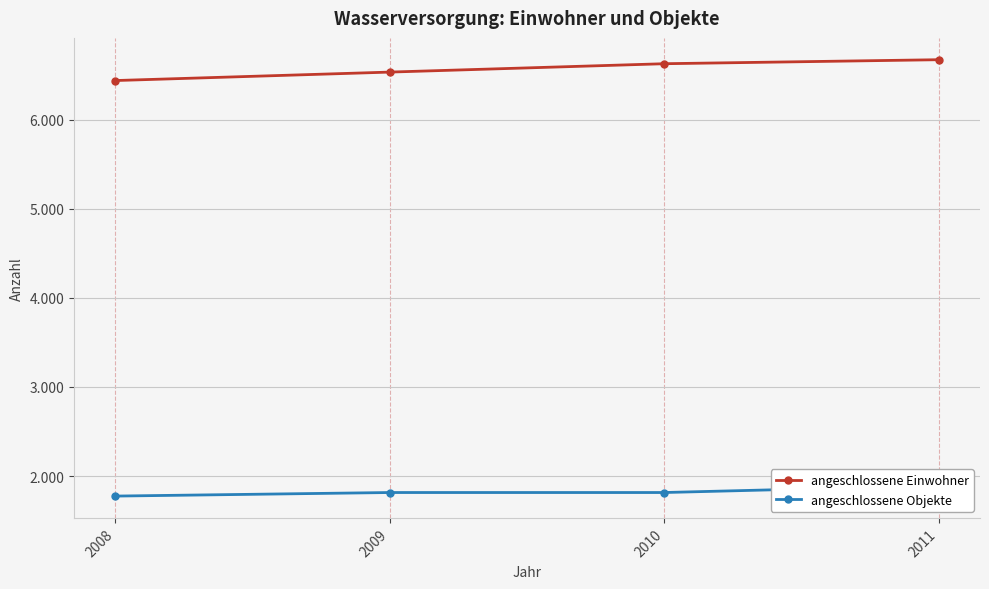

True or false: angeschlossene Einwohner and angeschlossene Objekte cross at least once.

False